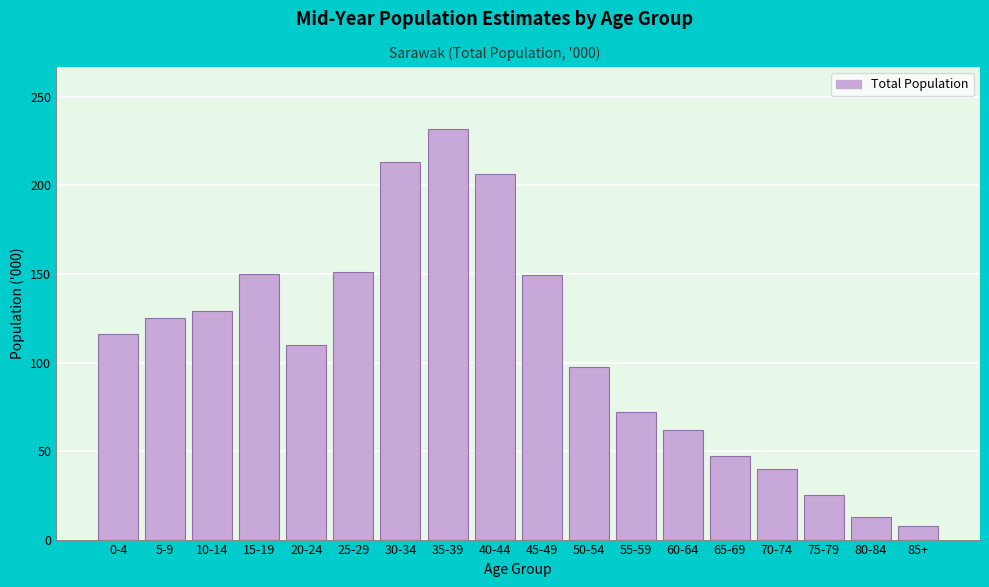

What is the difference between the maximum and minimum values?

224.5